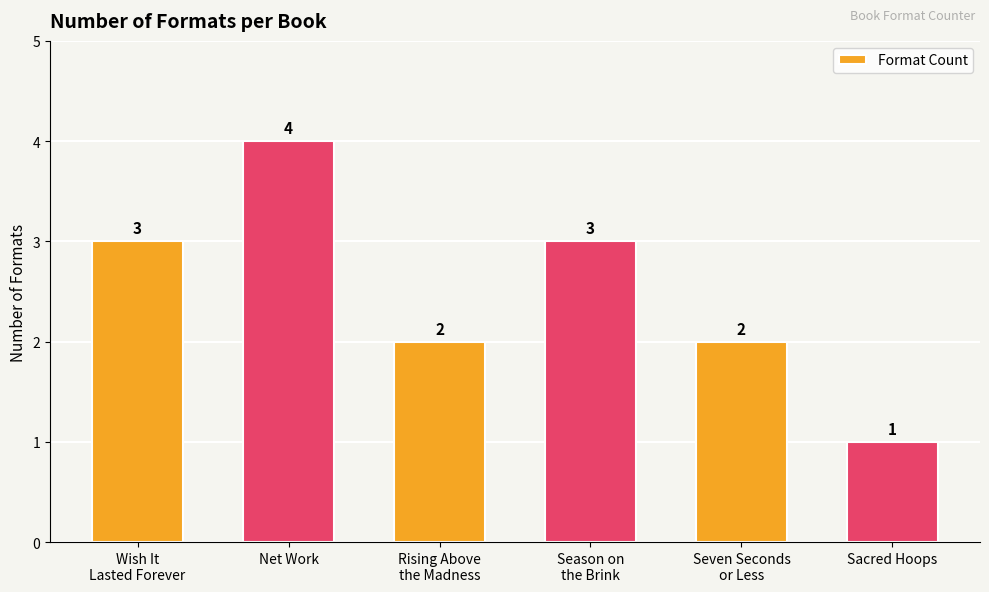

Approximately how many times larger is the value at Net Work compared to Season on
the Brink?

1.3